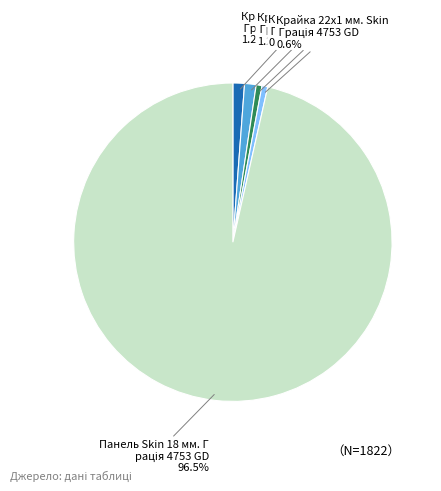

Is there a majority slice in this chart?

Yes